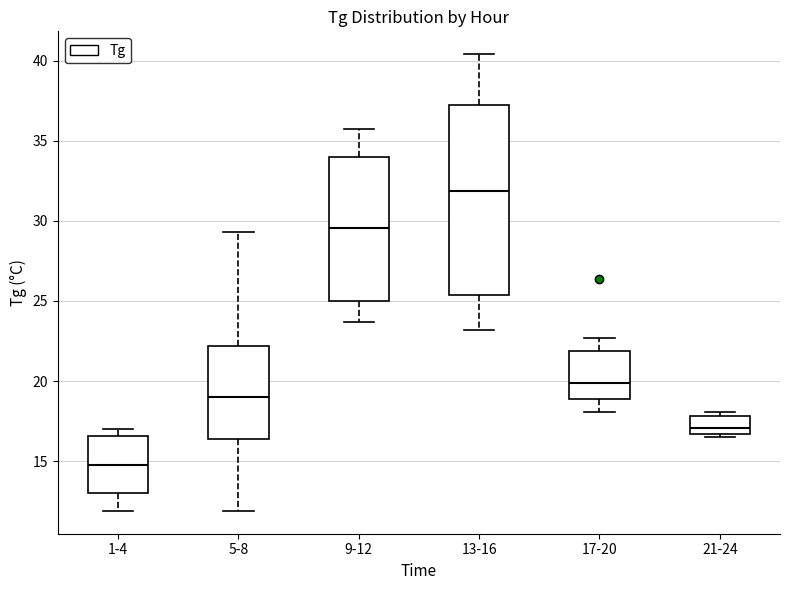

Reading left to right, read every box against the y-axis: the position of its median line, the range the box covers, and the ends of its whiskers. The values are not printed on the chart, so give them approximately, as read against the axis.

1-4: median 15.0, box 13.0 to 16.5, whiskers 12.0 to 17.0
5-8: median 19.0, box 16.5 to 22.0, whiskers 12.0 to 29.5
9-12: median 29.5, box 25.0 to 34.0, whiskers 23.5 to 35.5
13-16: median 32.0, box 25.5 to 37.0, whiskers 23.0 to 40.5
17-20: median 20.0, box 19.0 to 22.0, whiskers 18.0 to 22.5
21-24: median 17.0, box 16.5 to 18.0, whiskers 16.5 (just below the box's lower edge) to 18.0 (just above the box's upper edge)